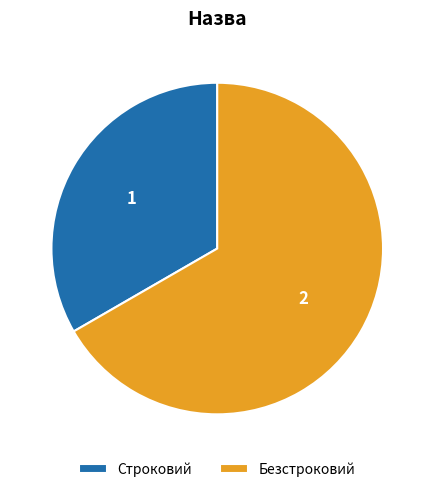

Is it true that Строковий is 21% of the pie?

False